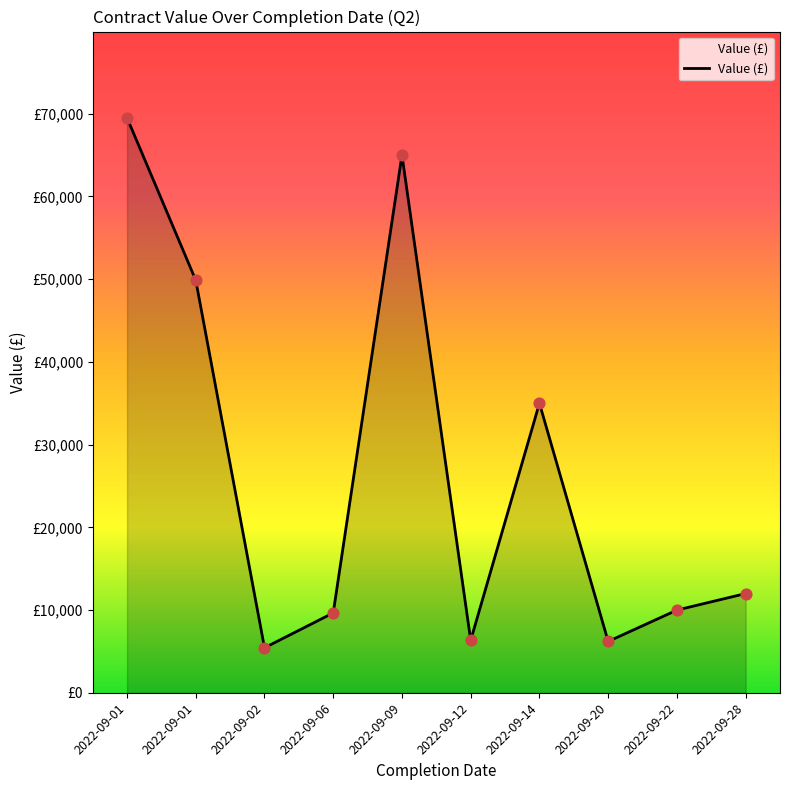

Between 2022-09-12 and 2022-09-01, which is larger?

2022-09-01